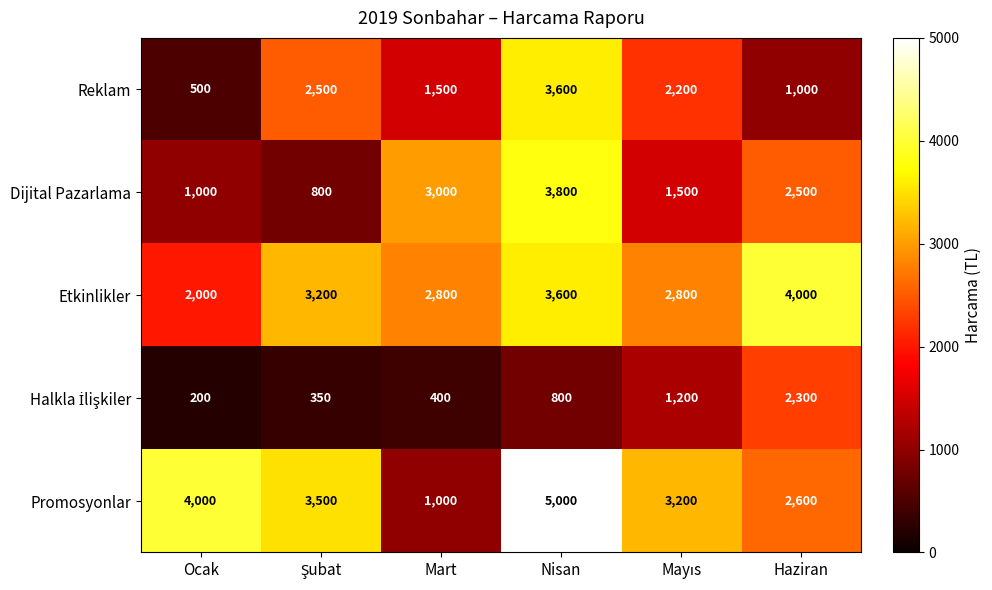

What is the maximum value shown in the chart?

5000